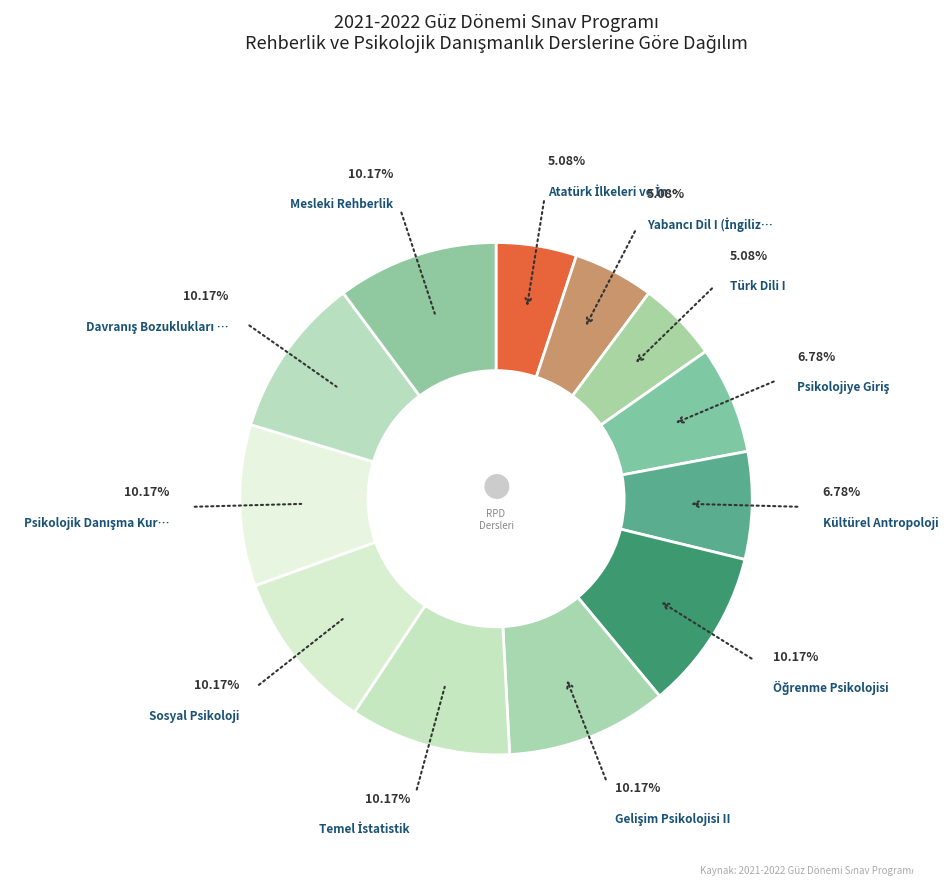

Count the number of slices in the pie.

12